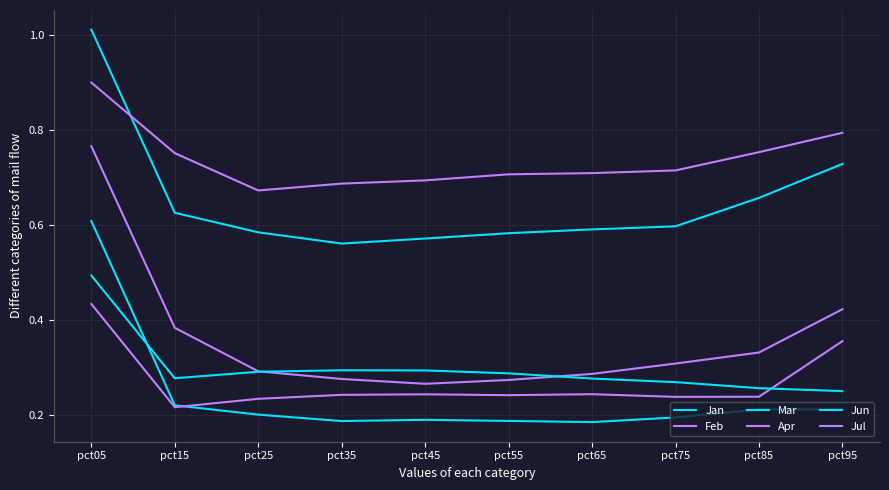

The value of Feb at pct35 is 0.3. True or false?

True